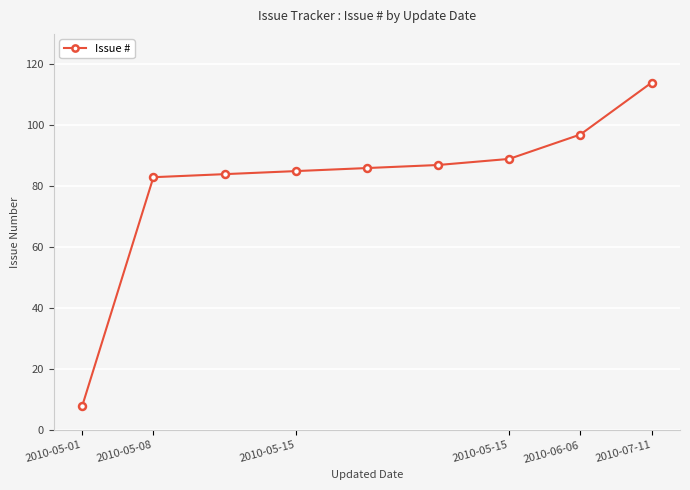

How many data points does each series have?

9